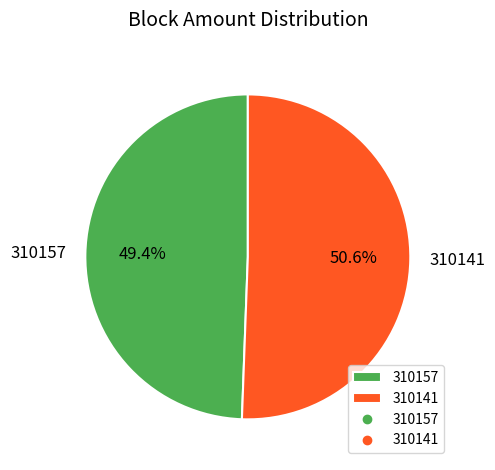

To the nearest percent, what is the difference between the largest and smallest slice percentages?

1%